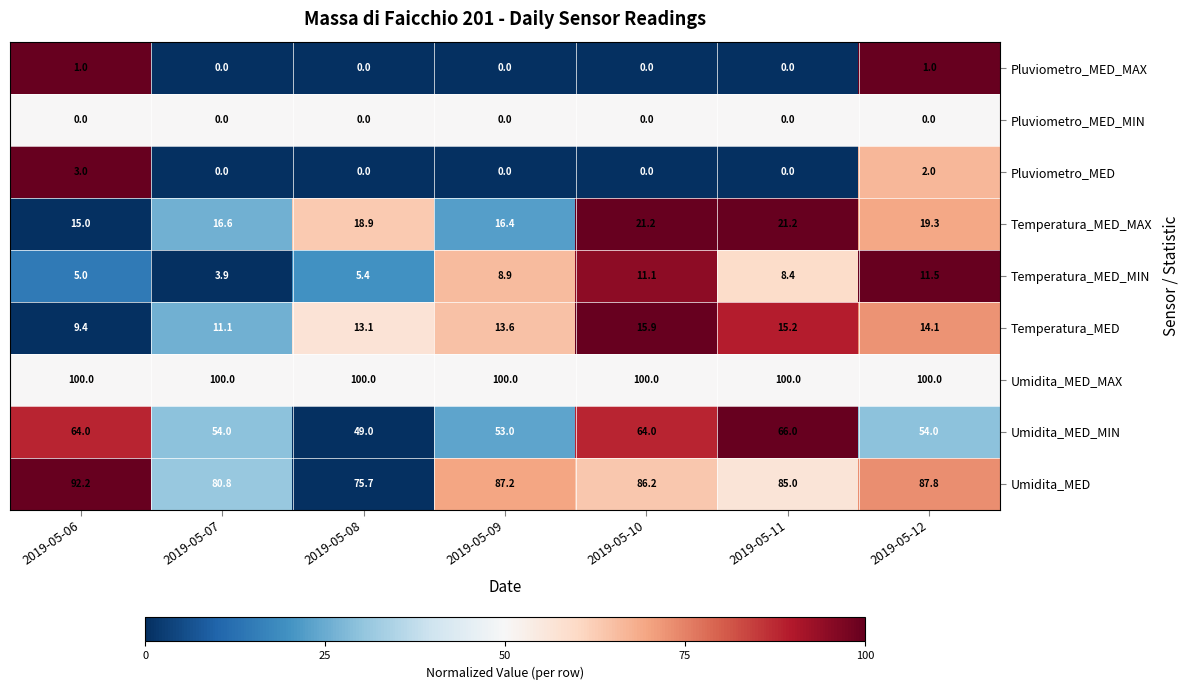

Between 2019-05-07 and 2019-05-08, which series saw the biggest shift?

Umidita_MED